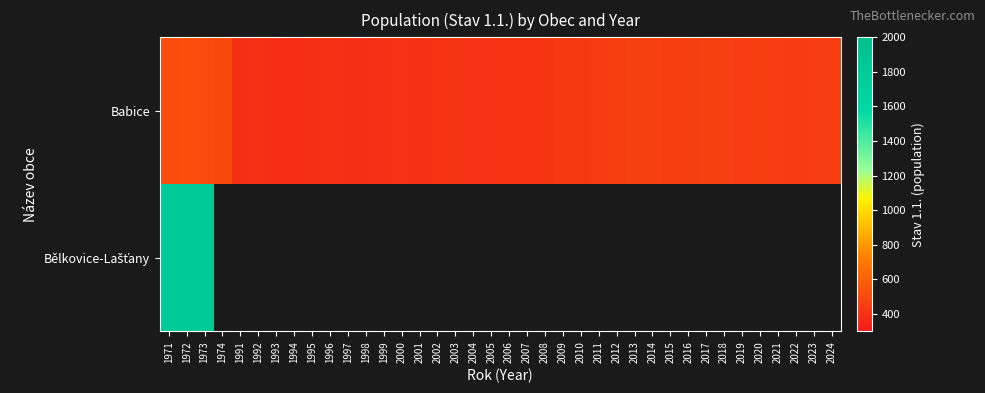

Which series has the largest total across all categories?

Babice